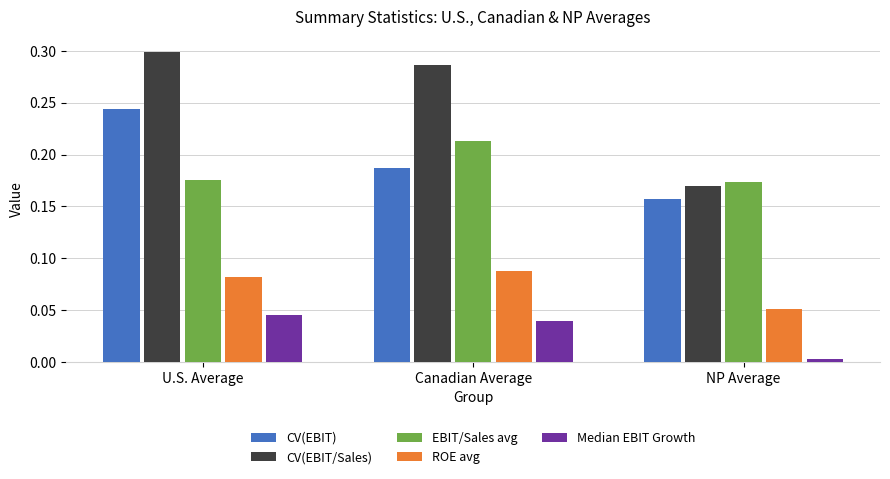

Rank the categories by ROE avg value from highest to lowest.

Canadian Average, U.S. Average, NP Average